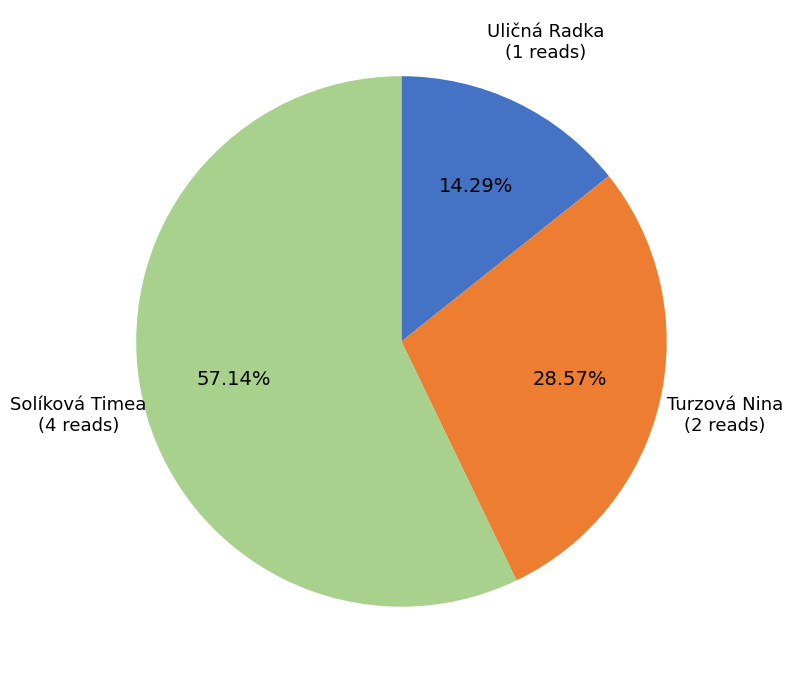

Does any single category account for the majority?

Yes